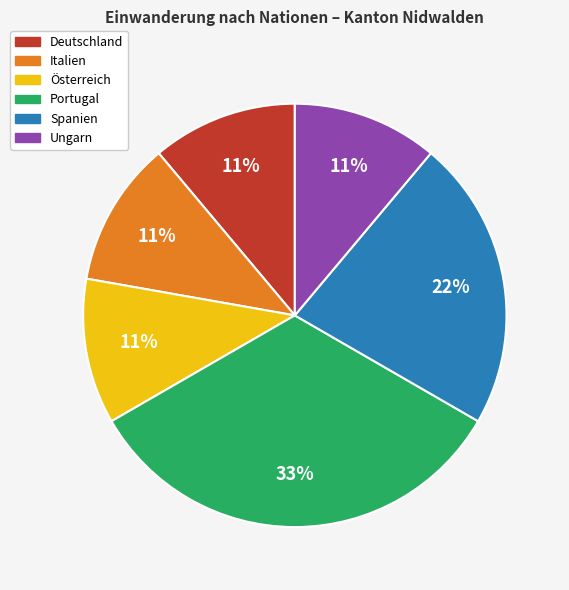

Which slice is the largest?

Portugal